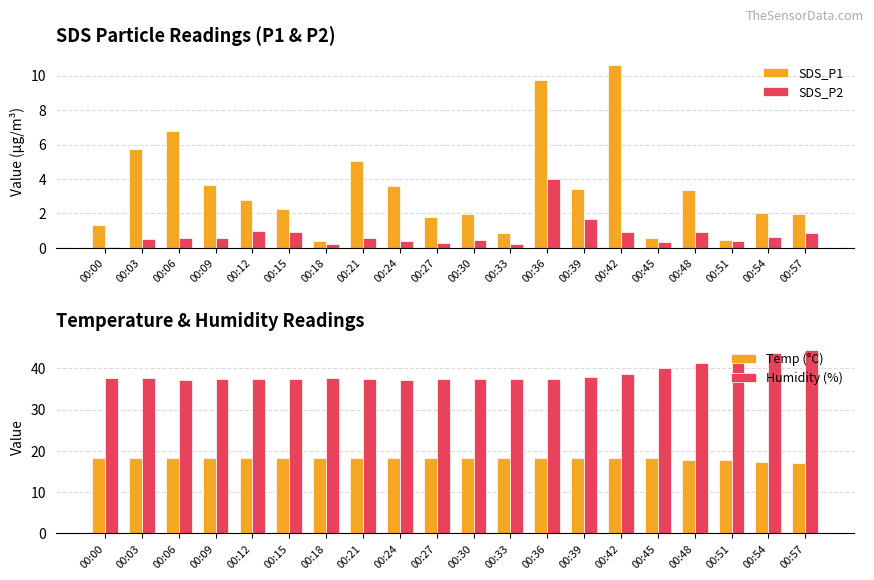

What is the sum of all Humidity (%) values?

775.6